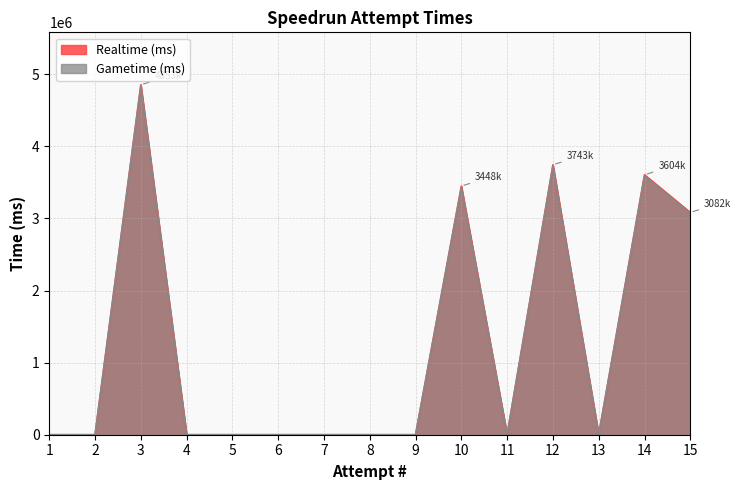

Is the value of Gametime (ms) at 12 greater than the value of Realtime (ms) at 2?

Yes